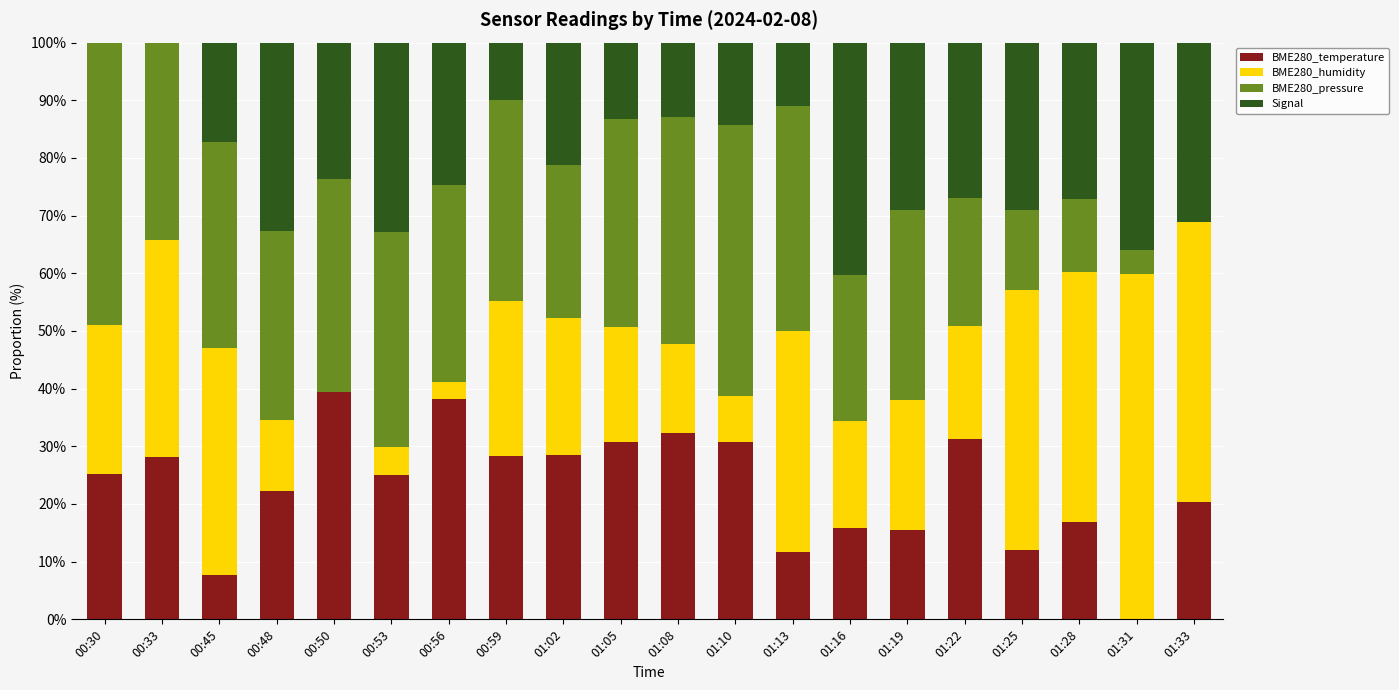

What is the maximum value for BME280_temperature?

39.3